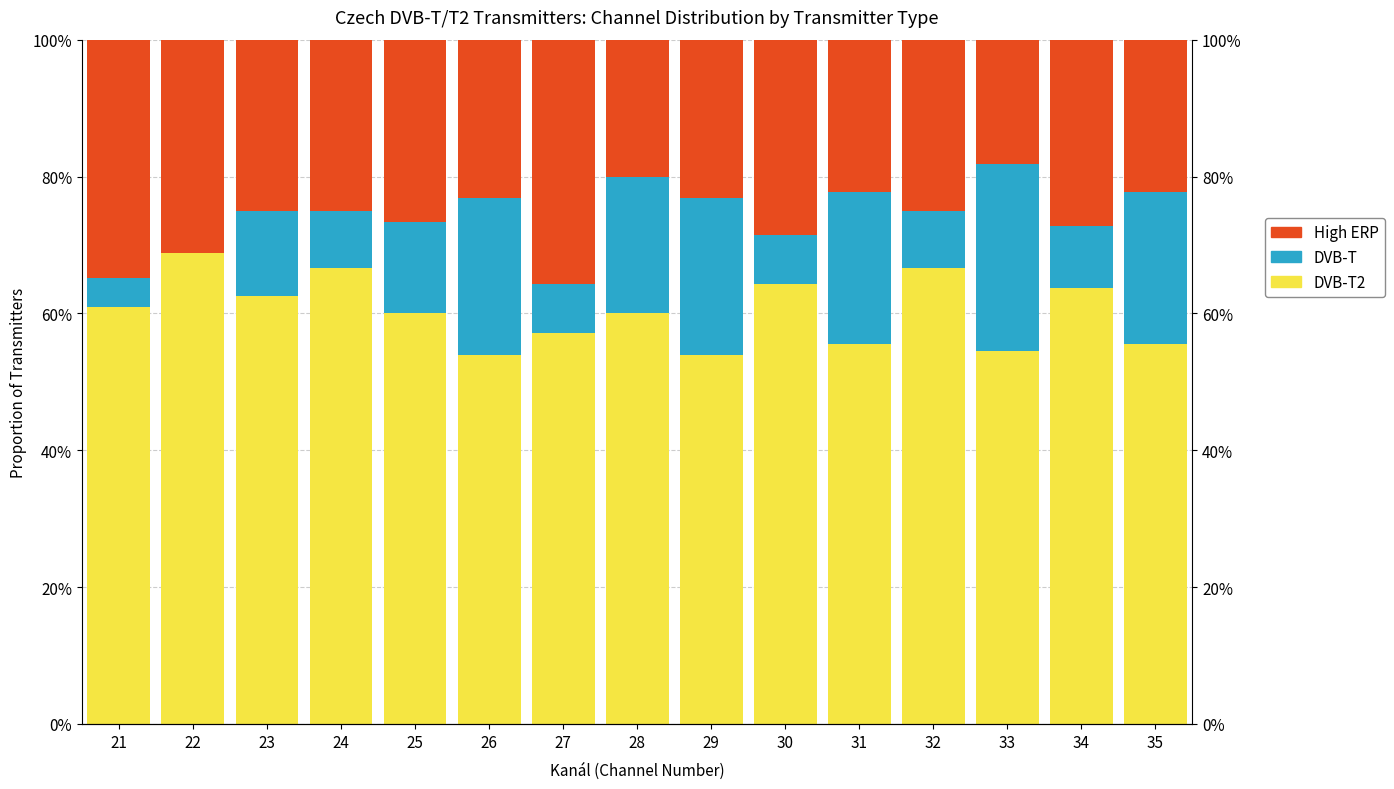

True or false: DVB-T2 has a value of 0.2 at 33.

False